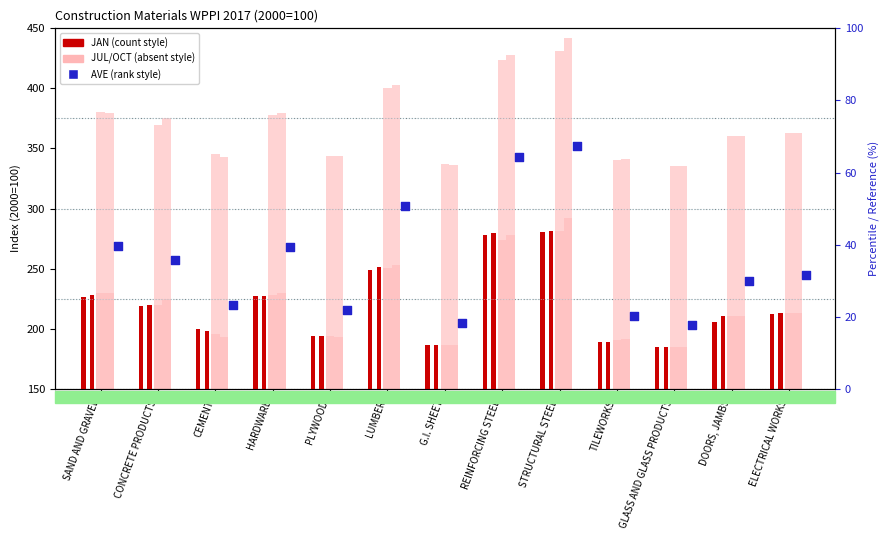

Which series reaches the minimum Y coordinate?

AVE